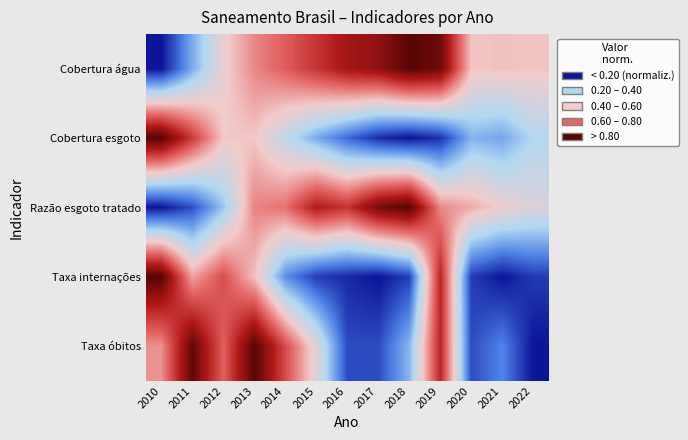

Which has a higher value, 2012 or 2015?

2015